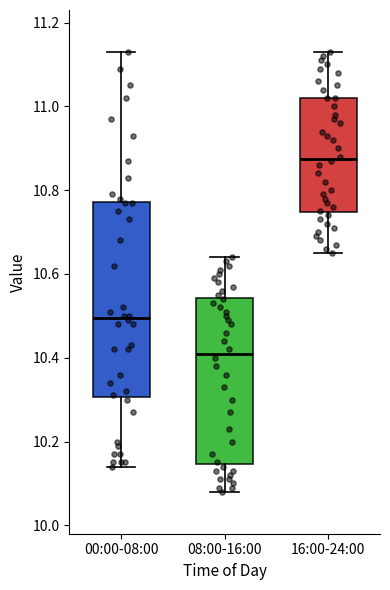

Which box is the tallest, from its lower edge to its upper edge?

00:00-08:00